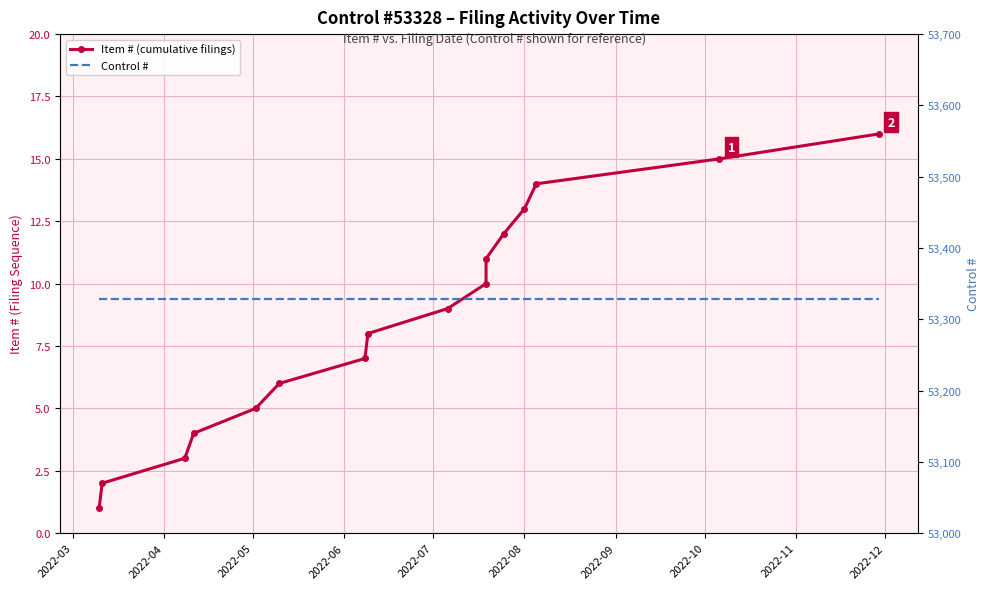

Reading right to left, what are all the values shown in this chart?

Item # (cumulative filings): 16	15	14	13	12	11	10	9	8	7	6	5	4	3	2	1
Control #: 53328	53328	53328	53328	53328	53328	53328	53328	53328	53328	53328	53328	53328	53328	53328	53328